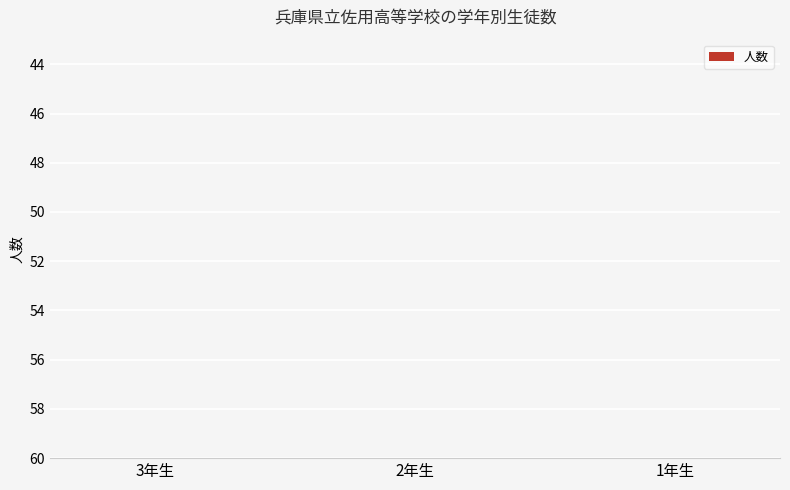

What is the difference between the maximum and minimum values?

6